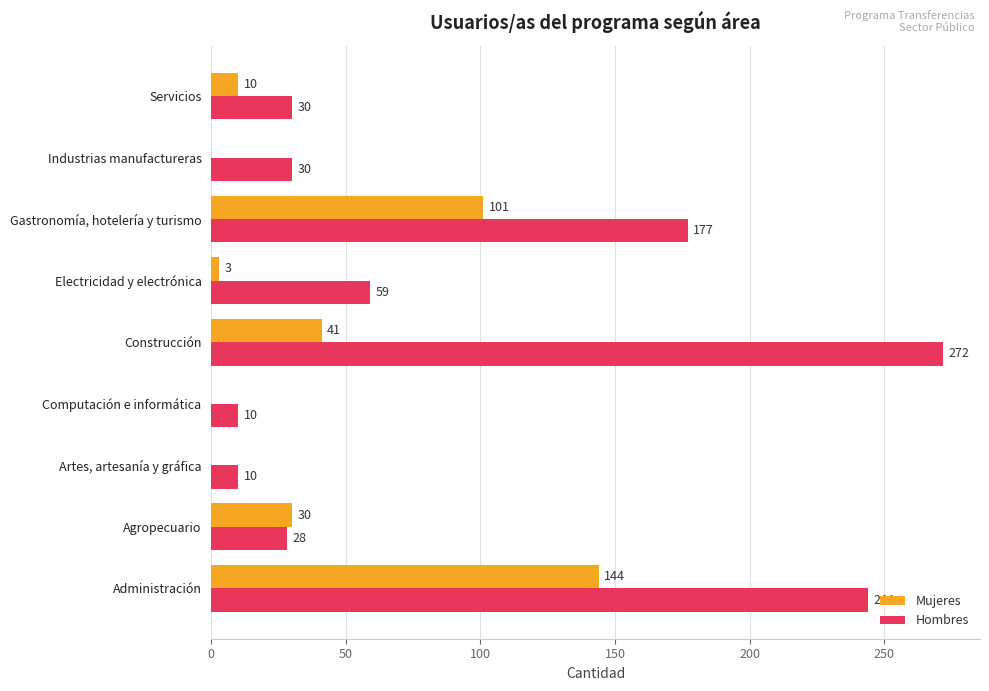

What is the sum of the Mujeres values at Servicios and Industrias manufactureras?

10